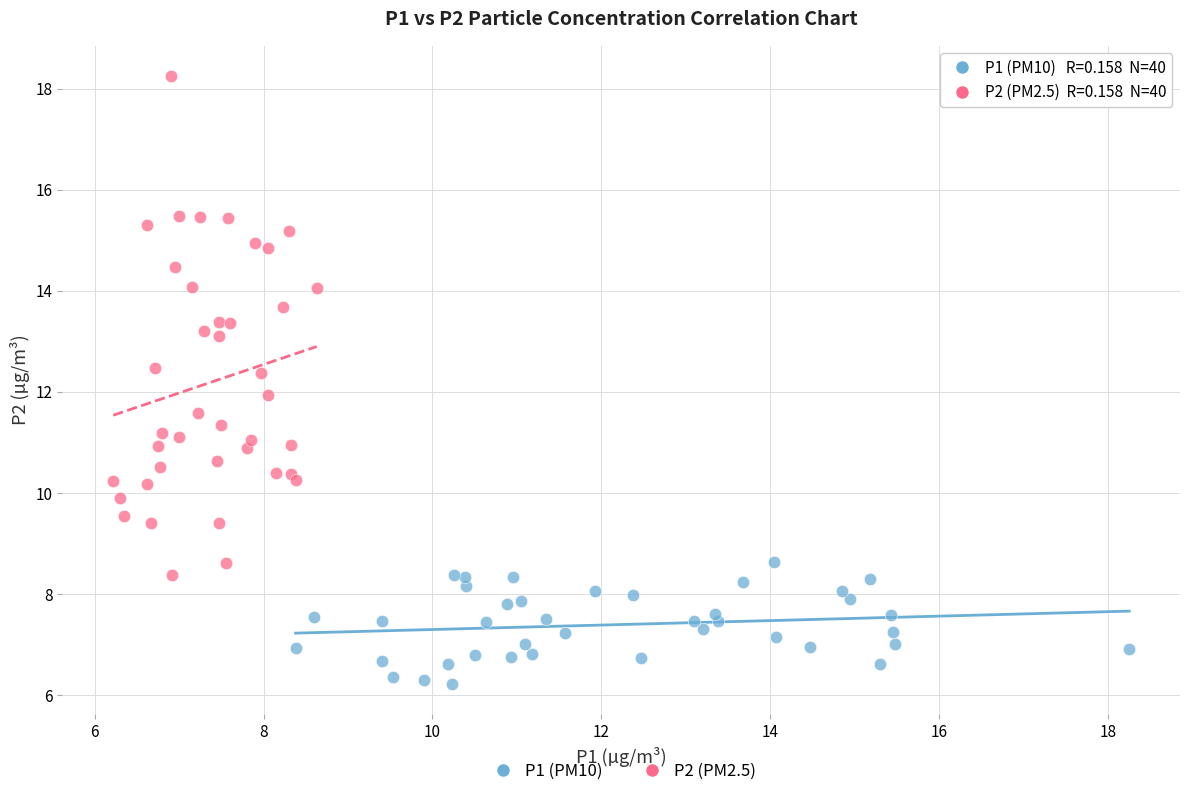

Which series contains the highest Y value?

P2 (PM2.5)